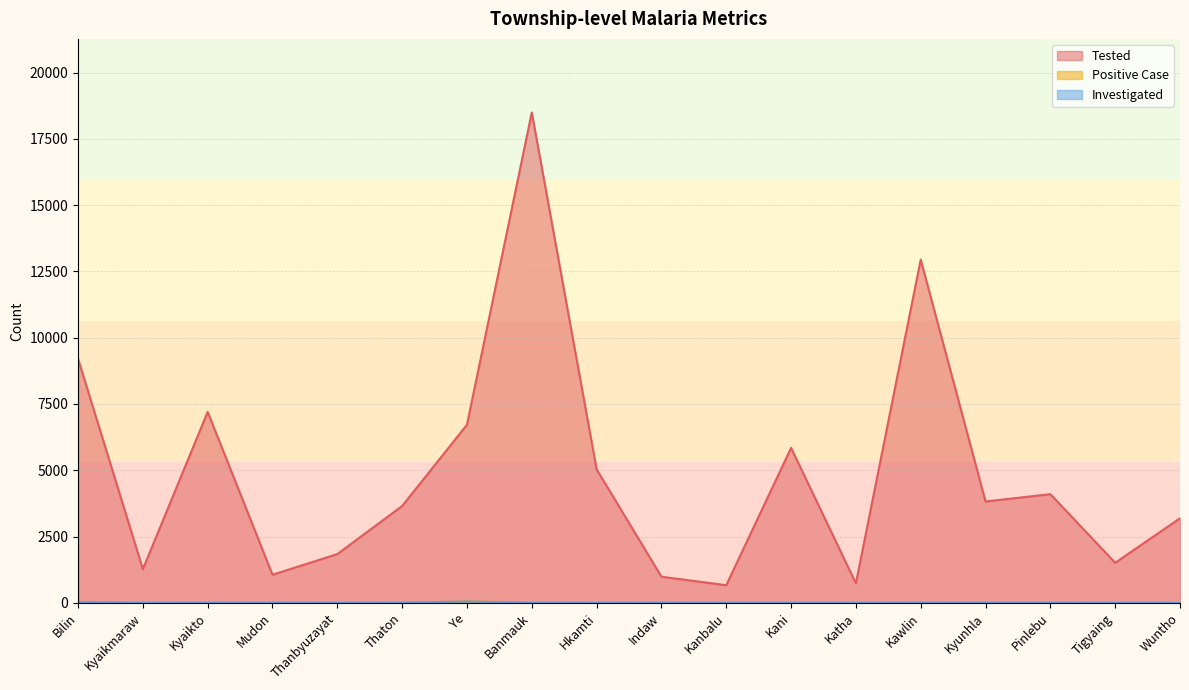

Rank the series by their maximum value, from lowest to highest.

Investigated, Positive Case, Tested